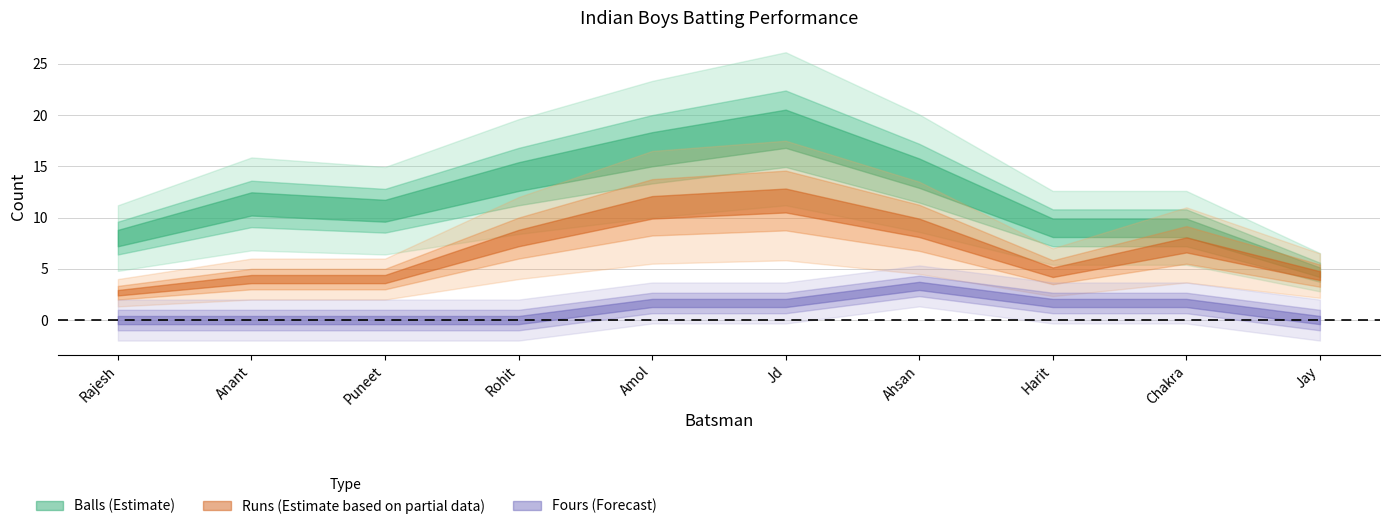

How many lines are shown in the chart?

3